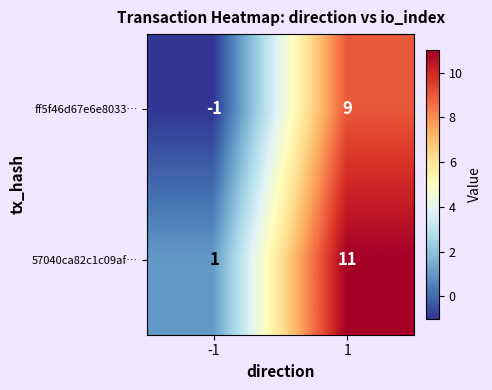

Which series has the largest total across all categories?

57040ca82c1c09af…